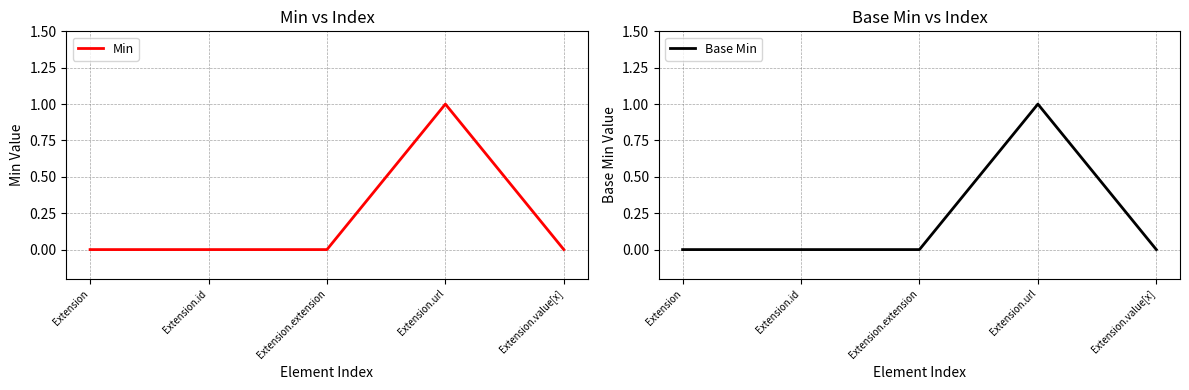

How many data points in Base Min are above 0?

1